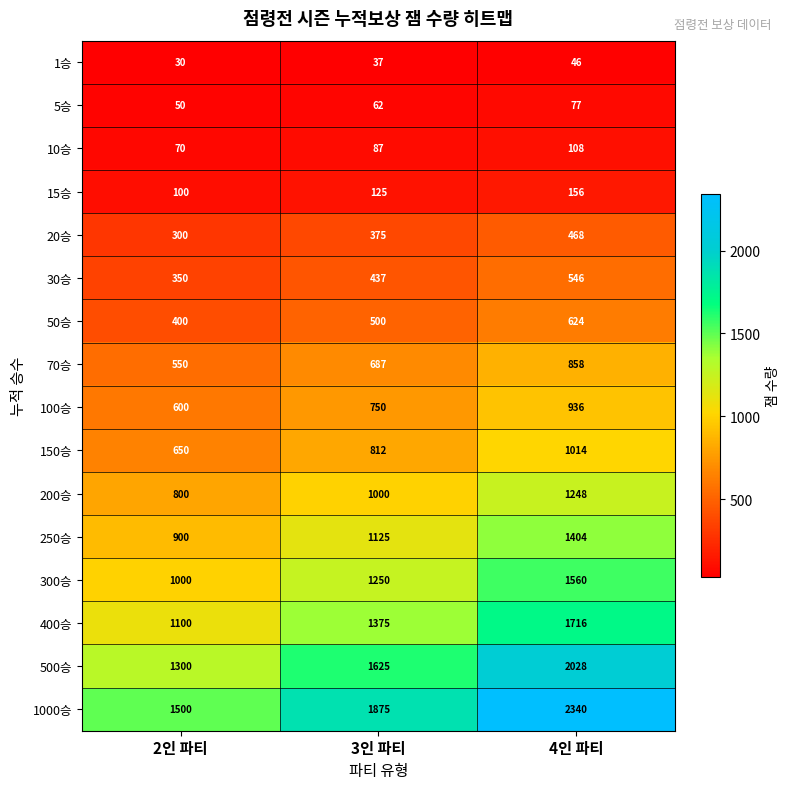

What is the spread (max minus min) of values at 3인 파티?

1838